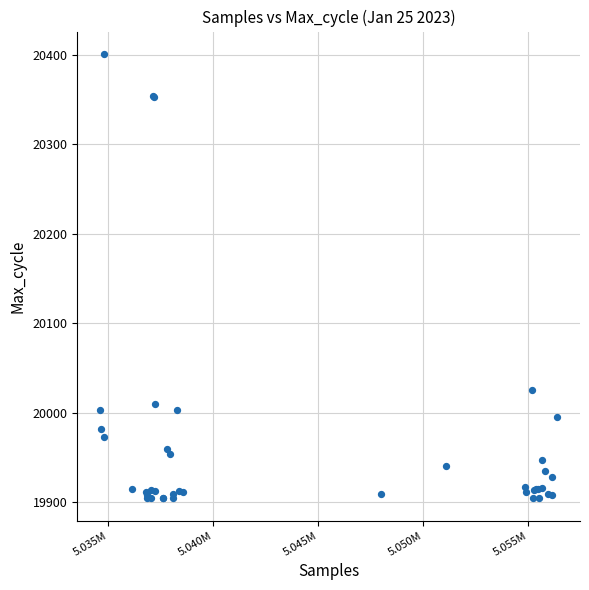

What Y value in the scatter plot is closest to 20152?

20025